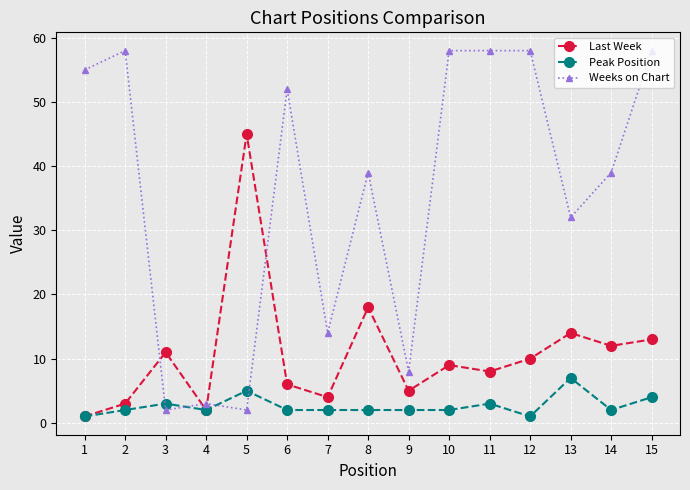

Where does the Last Week series first go above 9?

3